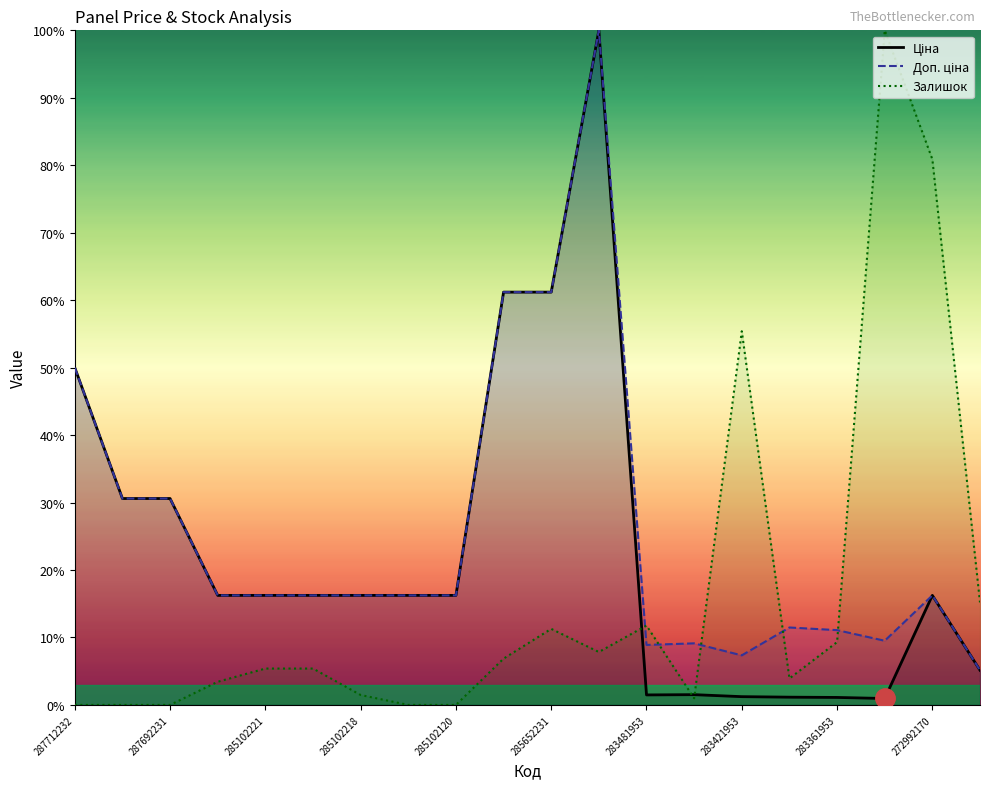

How many lines are shown in the chart?

3